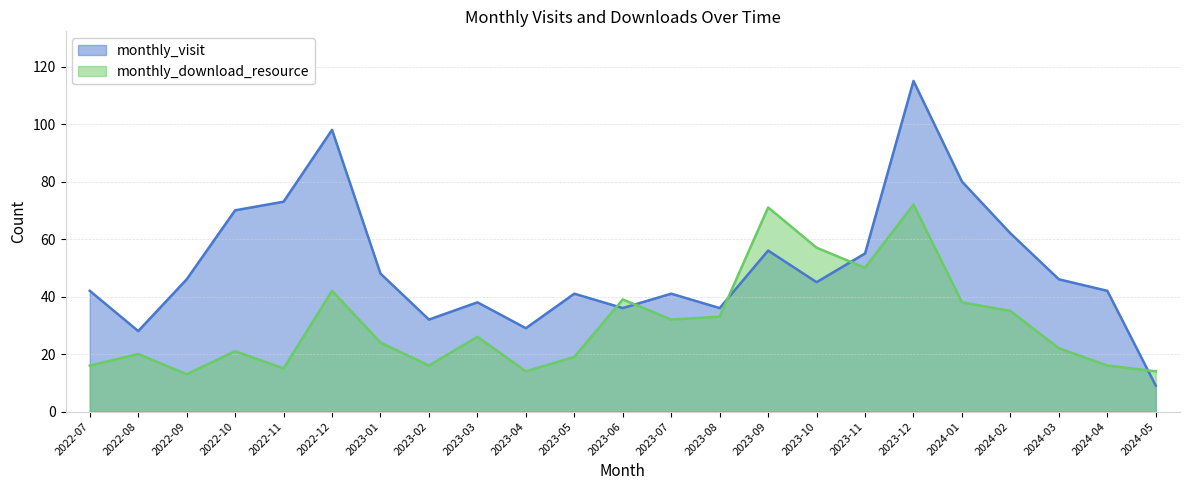

Where is monthly_download_resource nearest to the value 42?

2022-12